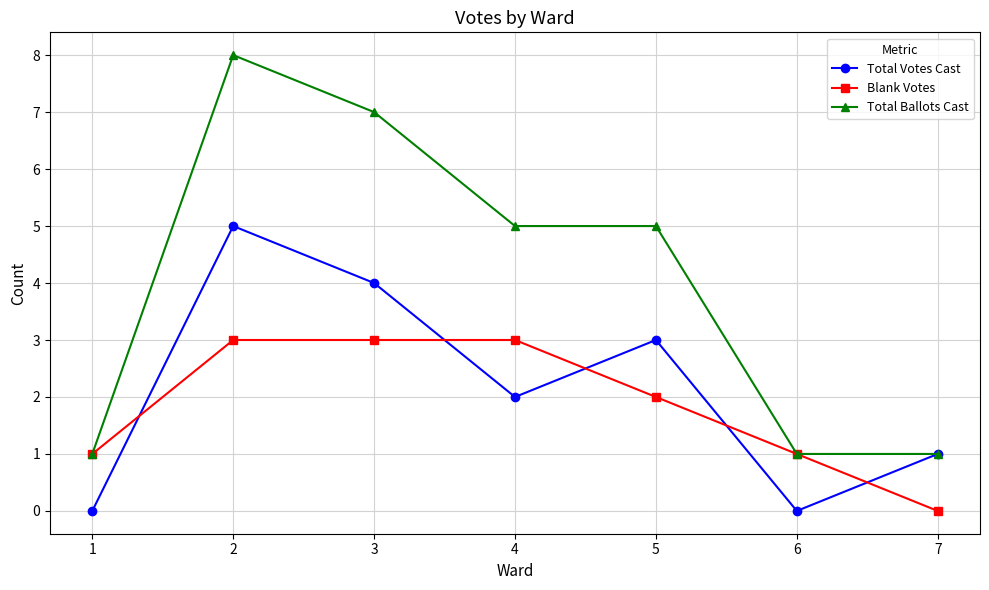

Is the value of Total Ballots Cast at 1 greater than the value of Total Votes Cast at 3?

No